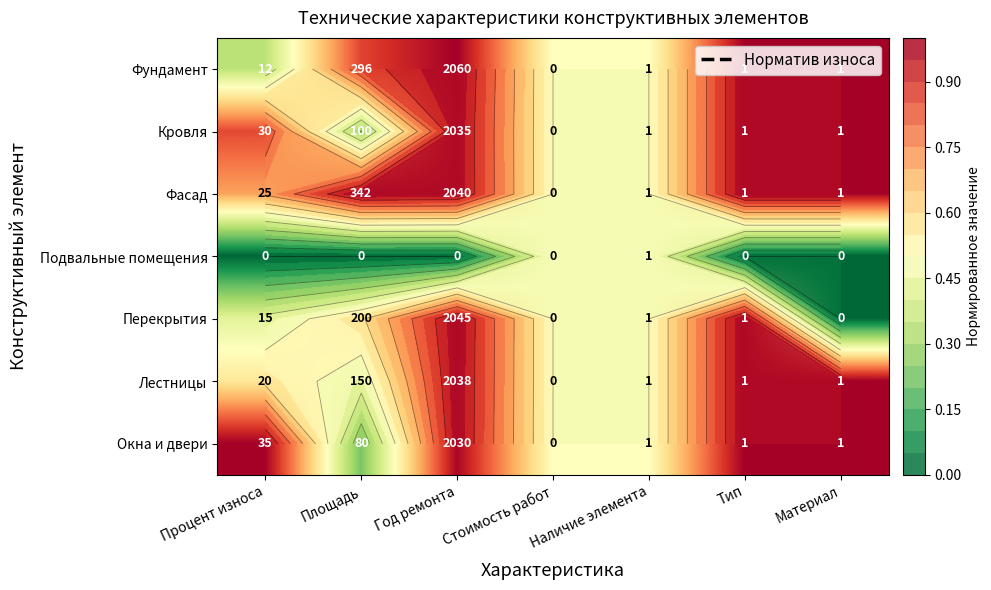

Rank the series at Стоимость работ from lowest to highest value.

Фундамент, Кровля, Фасад, Подвальные помещения, Перекрытия, Лестницы, Окна и двери